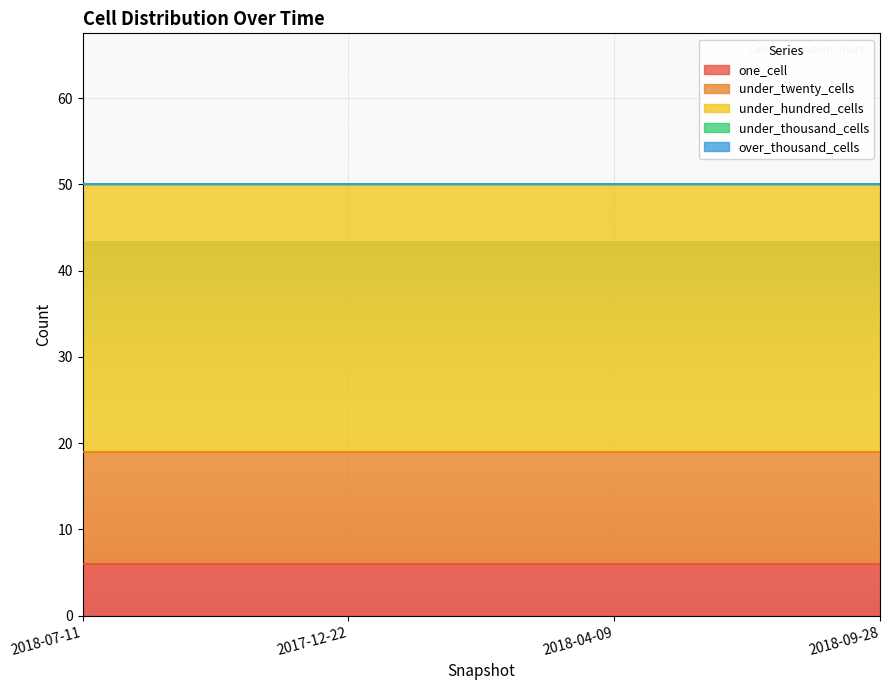

What is the label of the 3rd point from the right?

2017-12-22